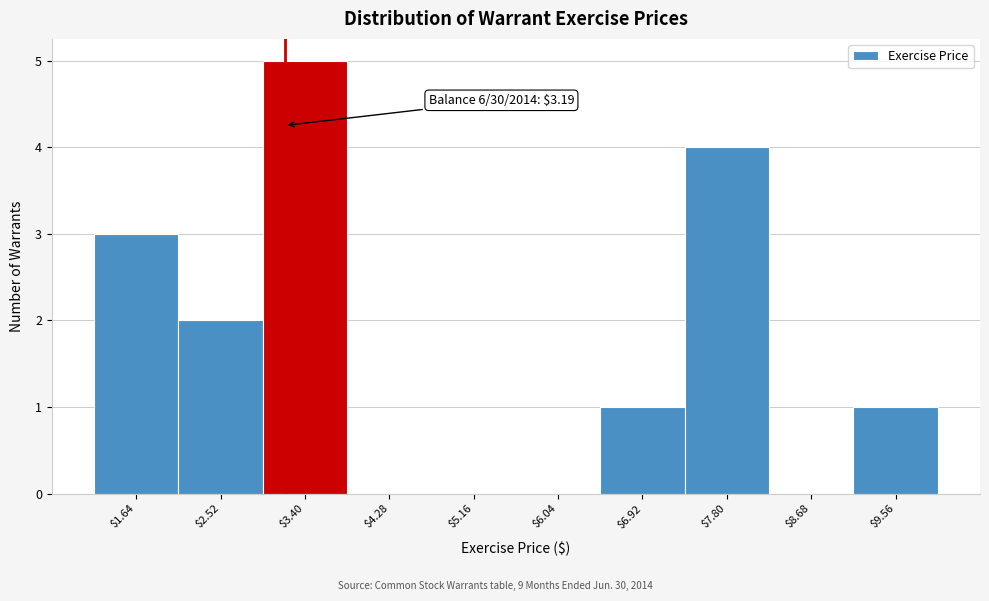

Over which range of the x-axis is the bar tallest?

2.96 to 3.84